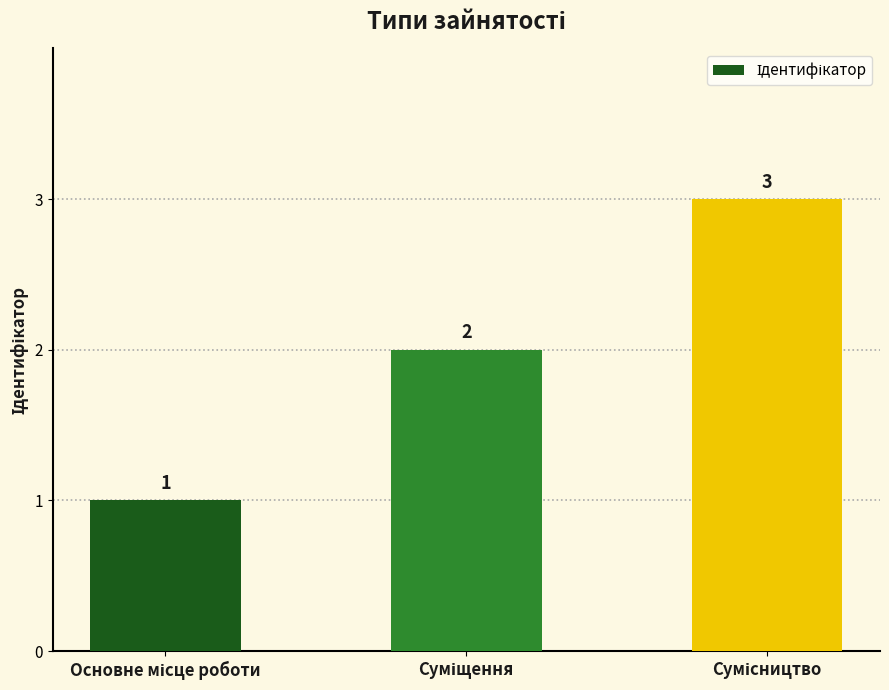

What is the greatest value displayed?

3